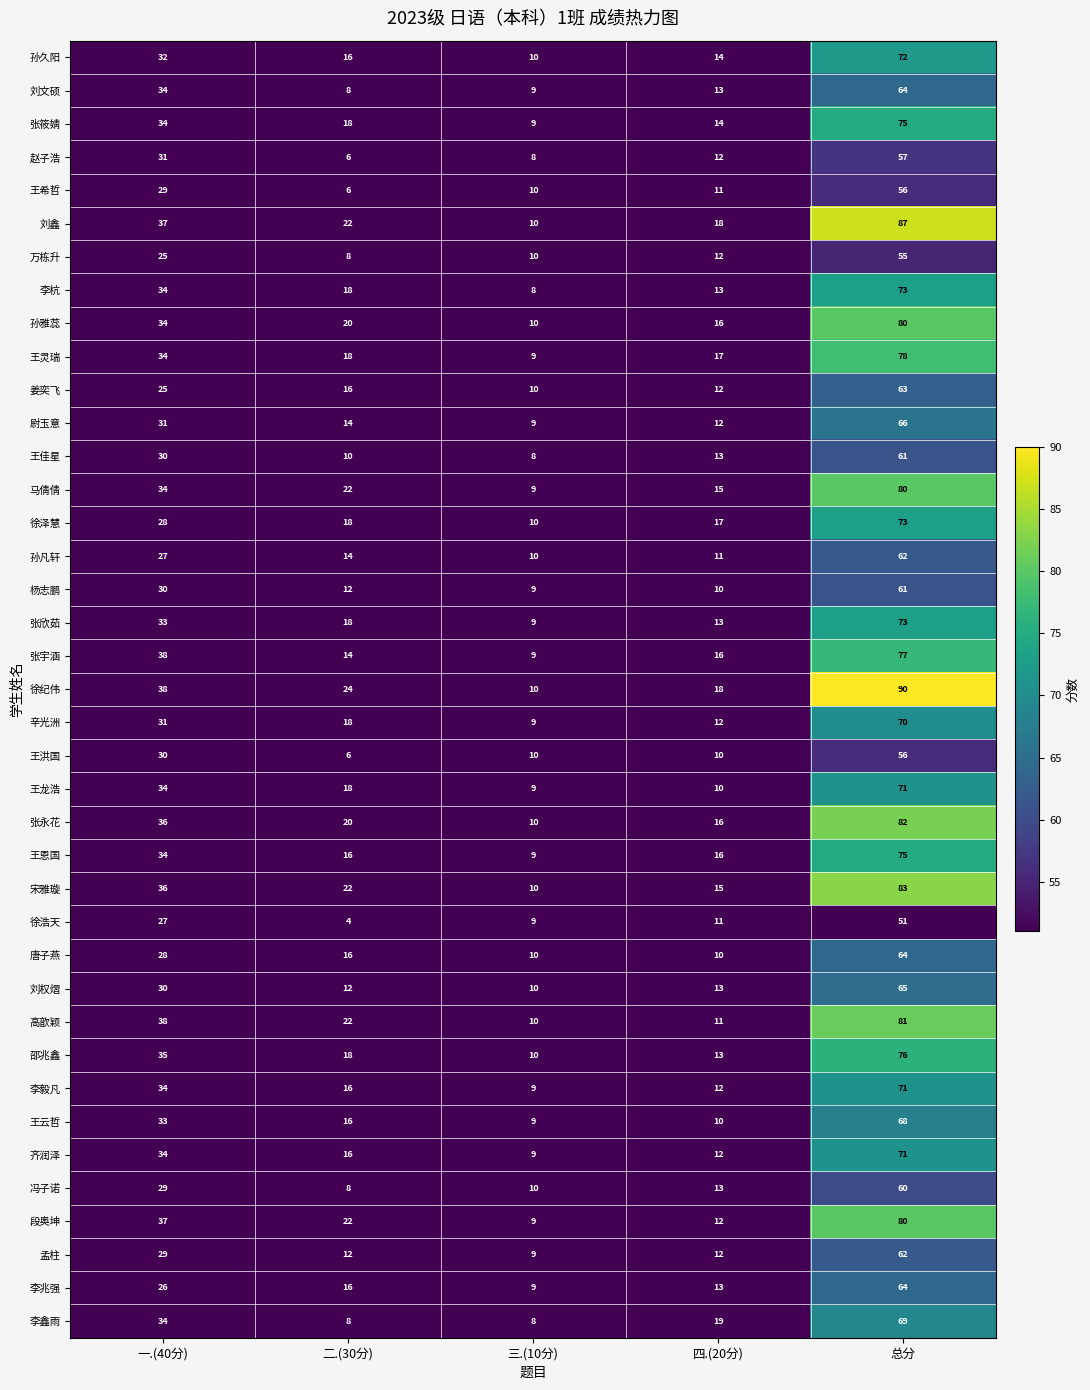

How many values in the 王灵瑞 series are below 18?

2